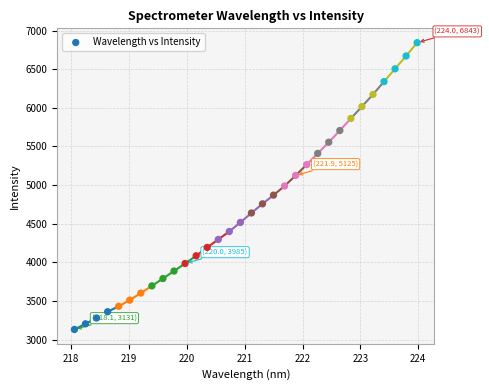

What is the range of Y values (max minus min)?

3712.3